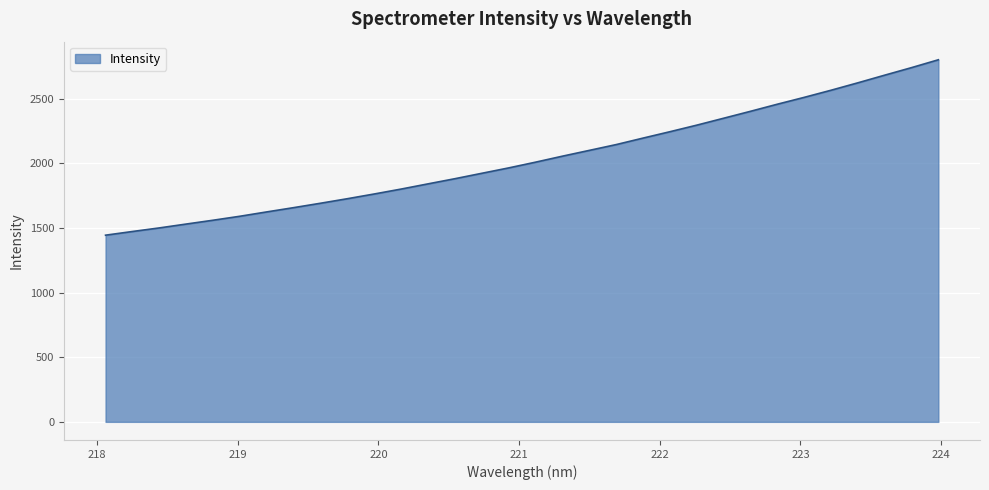

What is the difference between the maximum and minimum values?

1357.4